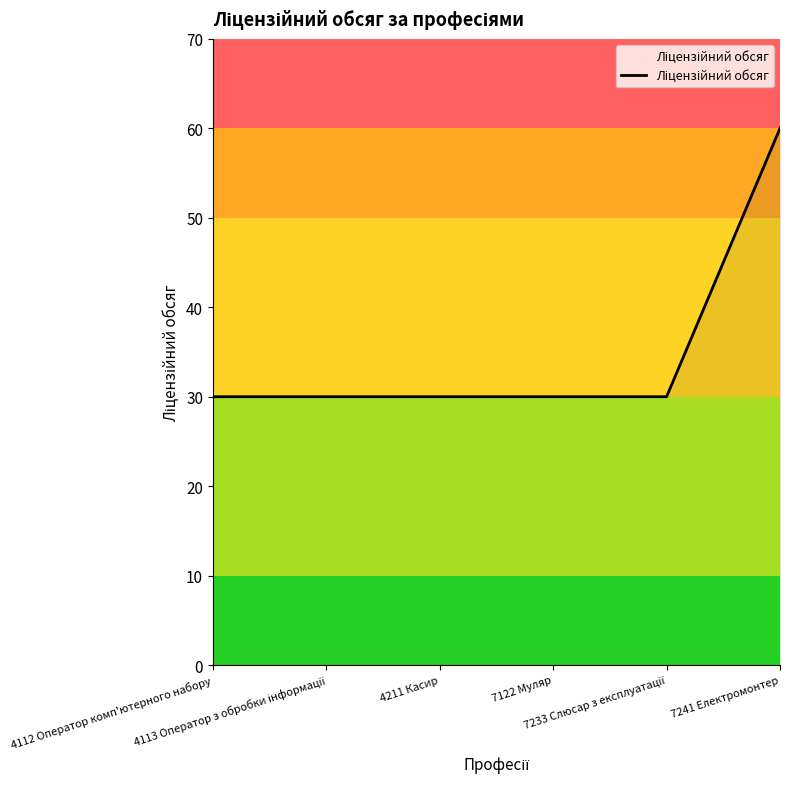

How many series are shown in this chart?

1